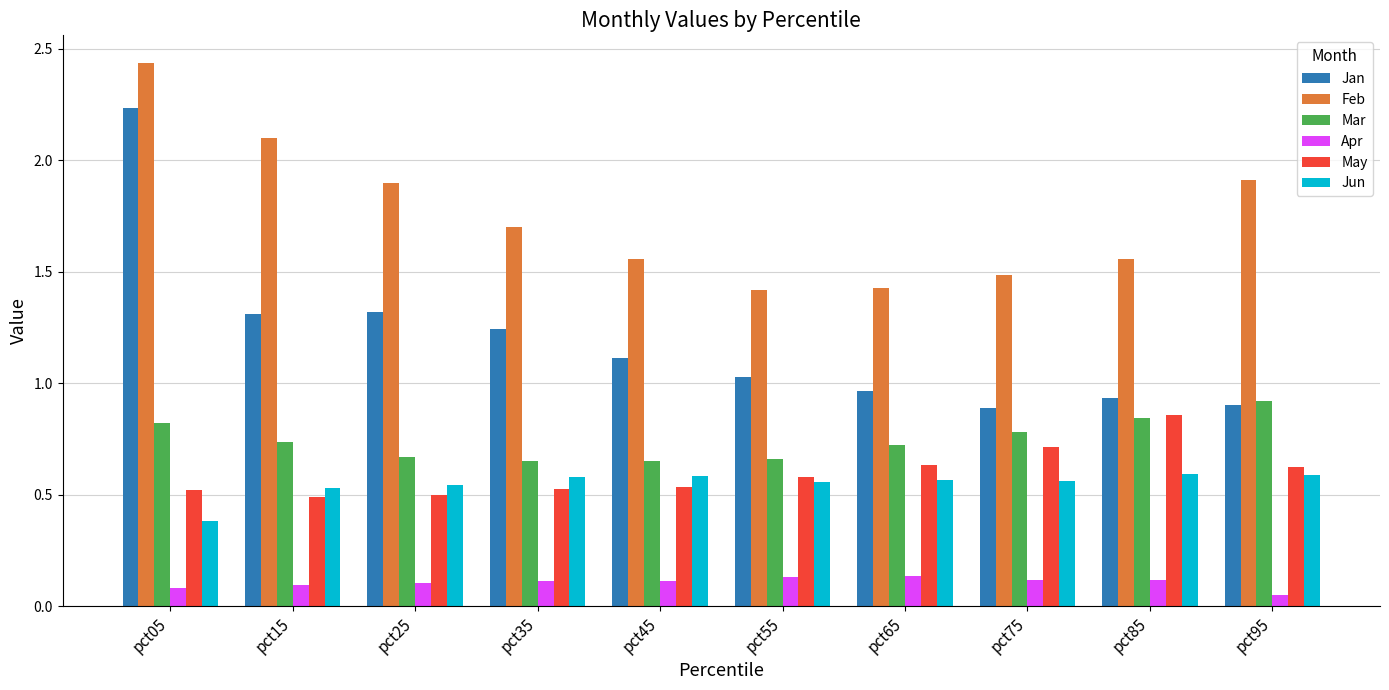

Which series has the widest spread of values?

Jan